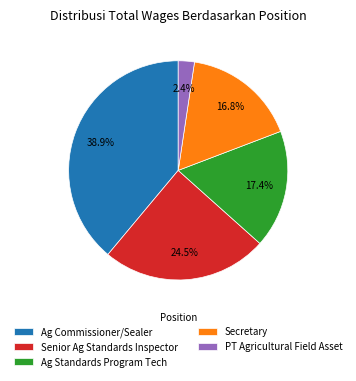

What is the ratio of the value at Ag Commissioner/Sealer to the value at Senior Ag Standards Inspector?

1.6